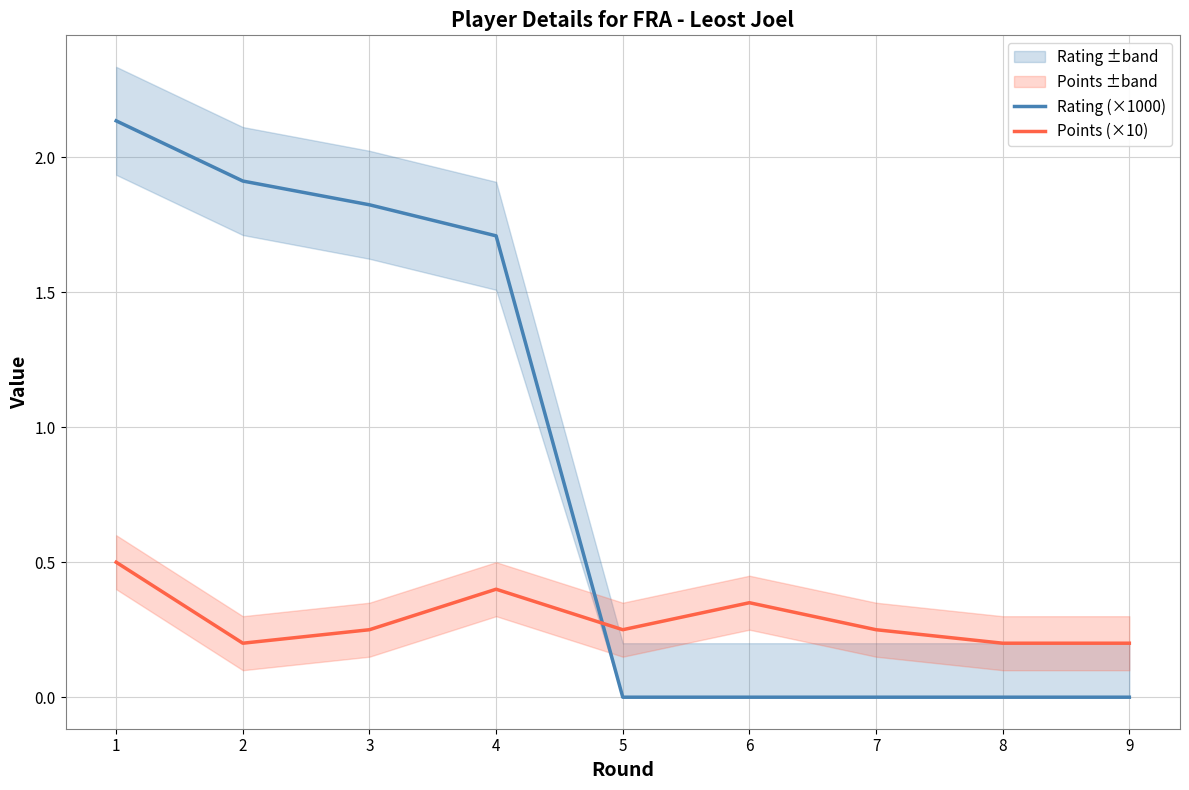

Reading right to left, what are all the values shown in this chart?

Rating (×1000): 9=0.0	8=0.0	7=0.0	6=0.0	5=0.0	4=1.7	3=1.8	2=1.9	1=2.1
Points (×10): 9=0.2	8=0.2	7=0.2	6=0.3	5=0.2	4=0.4	3=0.2	2=0.2	1=0.5